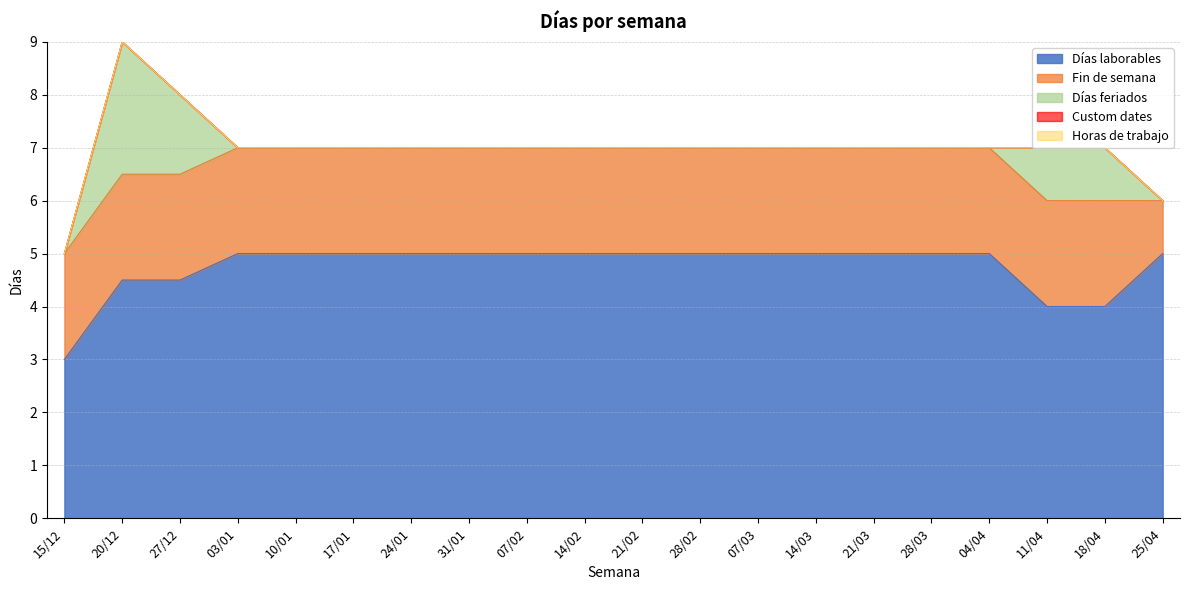

At 18/04, list the series in order from largest to smallest.

Días laborables, Fin de semana, Días feriados, Custom dates, Horas de trabajo